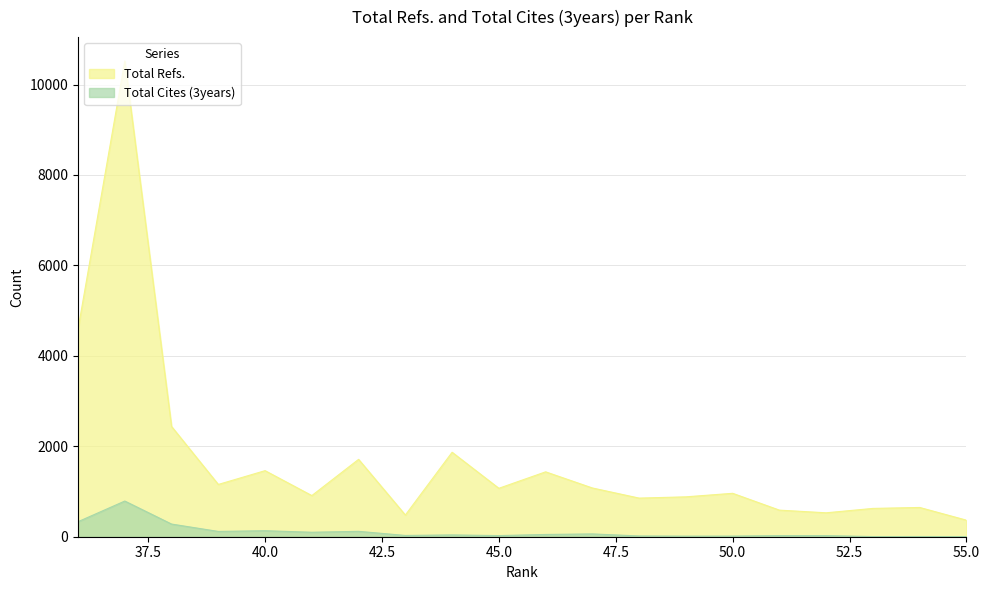

Which has a higher value, 45 or 47?

47